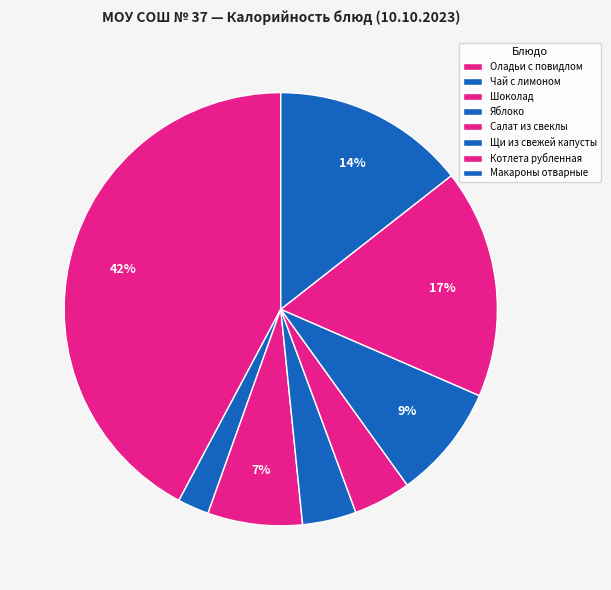

How many slices are in this pie chart?

8